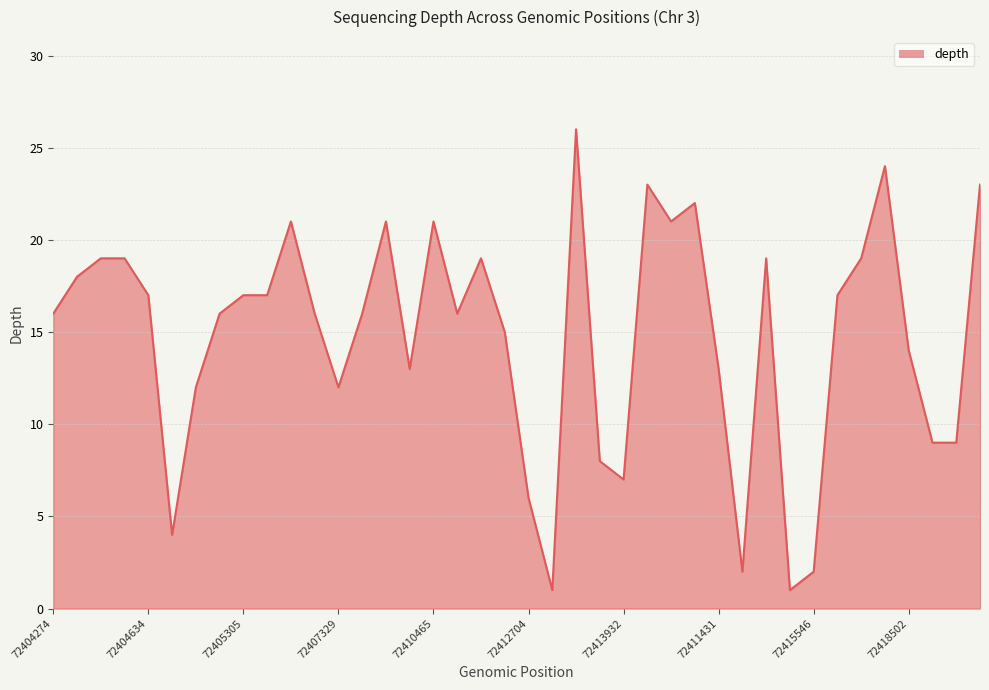

What is the greatest value displayed?

26